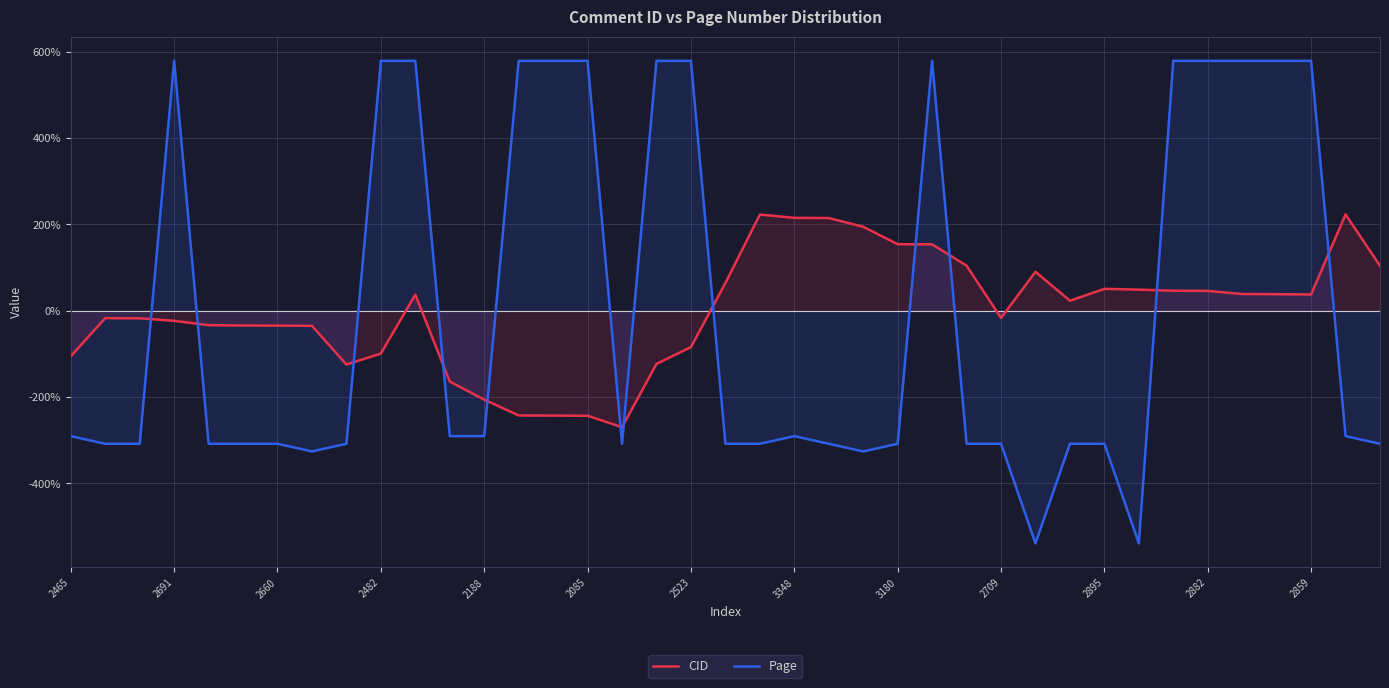

True or false: CID has a value of -16.6 at 2709.

True